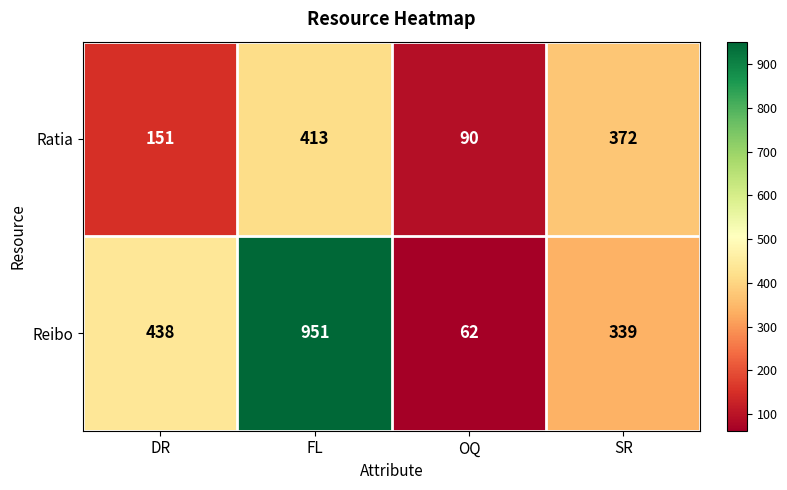

Which category has the lowest value across all series?

OQ